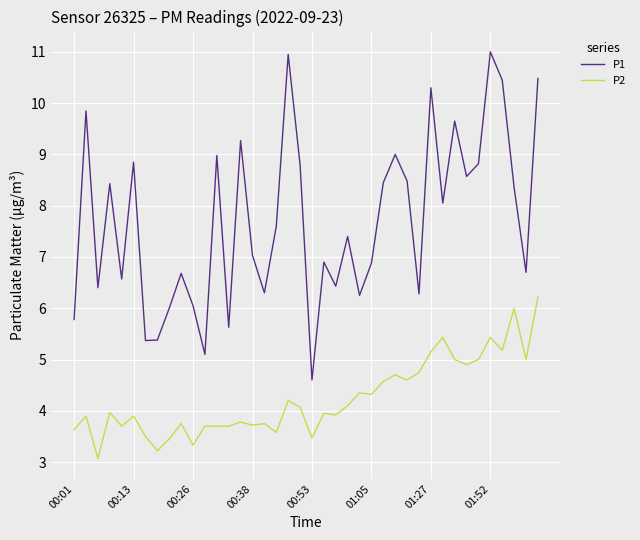

Which series has the widest spread of values?

P1